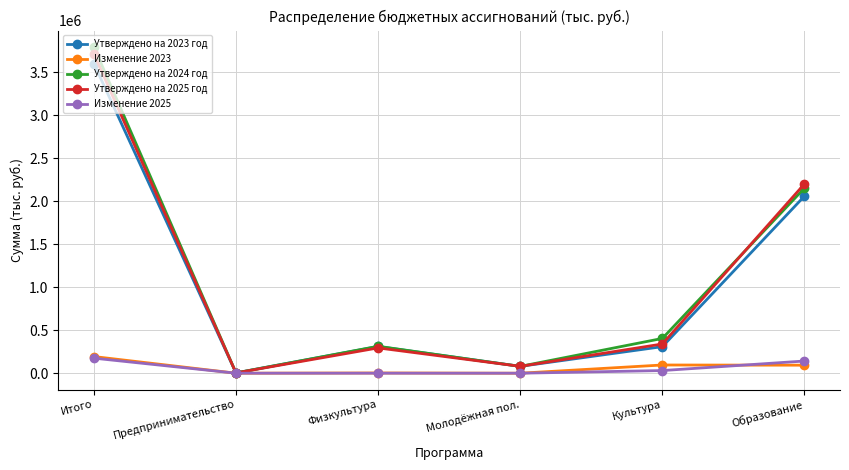

What is the average value of the Изменение 2023 series?

64075.2